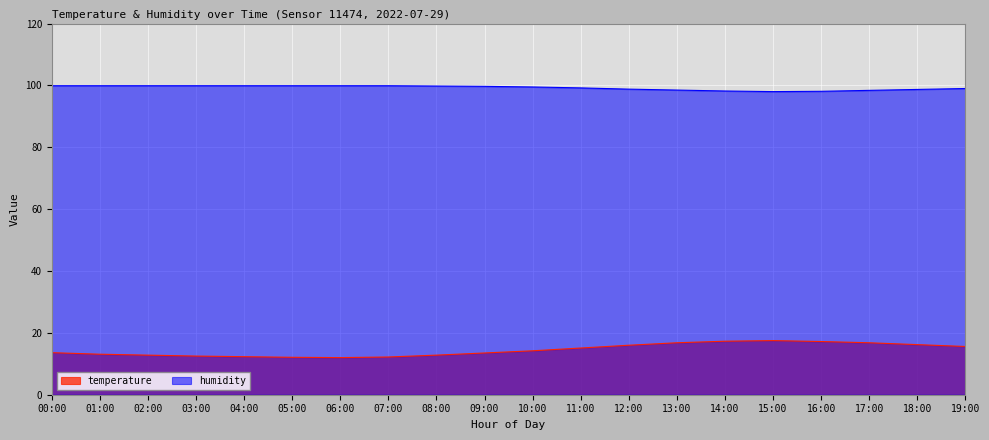

True or false: humidity and temperature cross at least once.

False